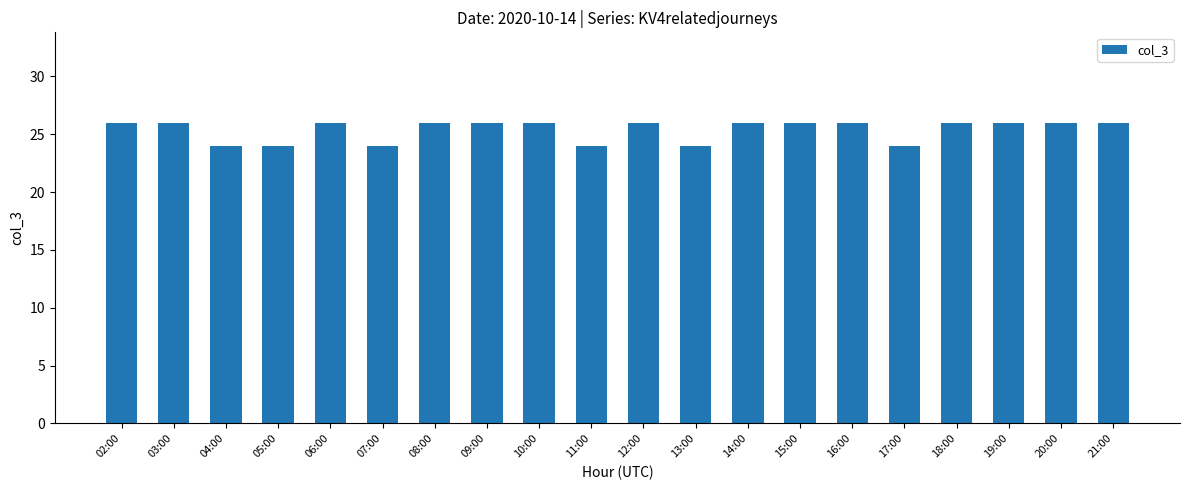

How many distinct data groups are displayed?

1